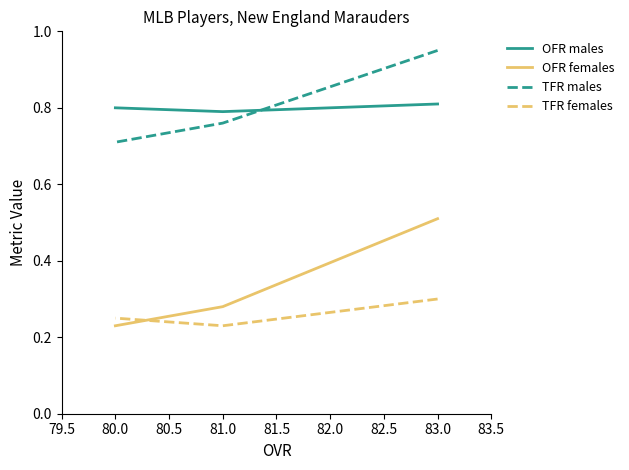

What is the smallest value displayed?

0.2